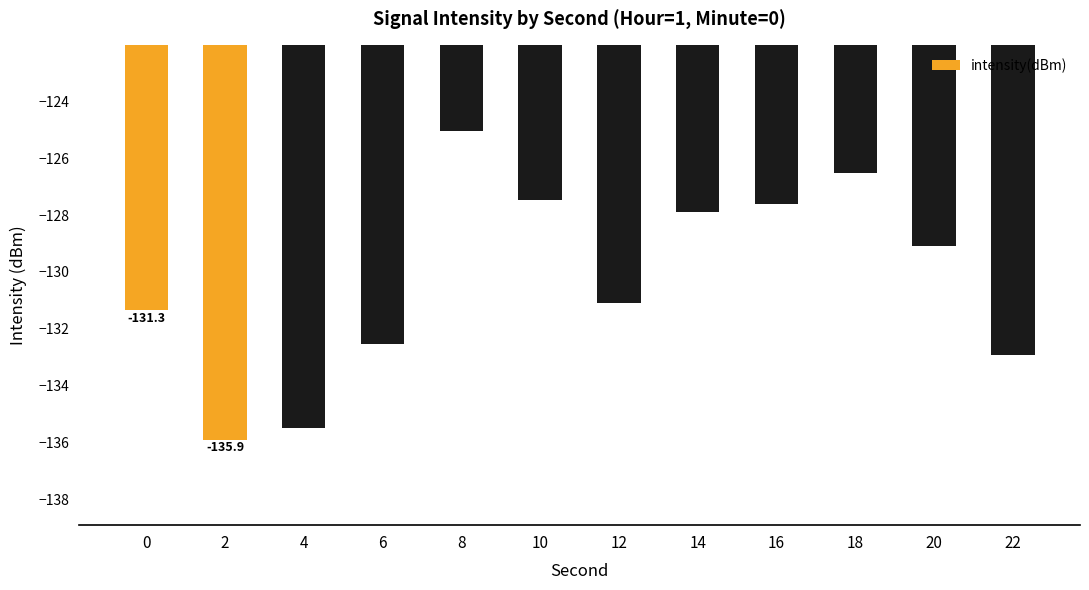

Where is the data nearest to the value -130?

20